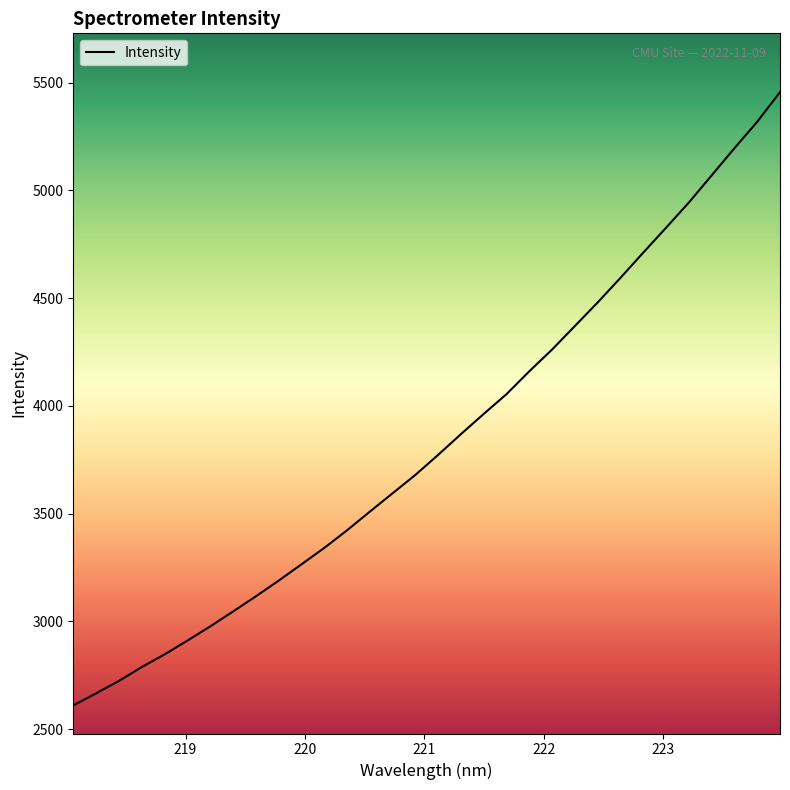

What is the smallest value displayed?

2610.4